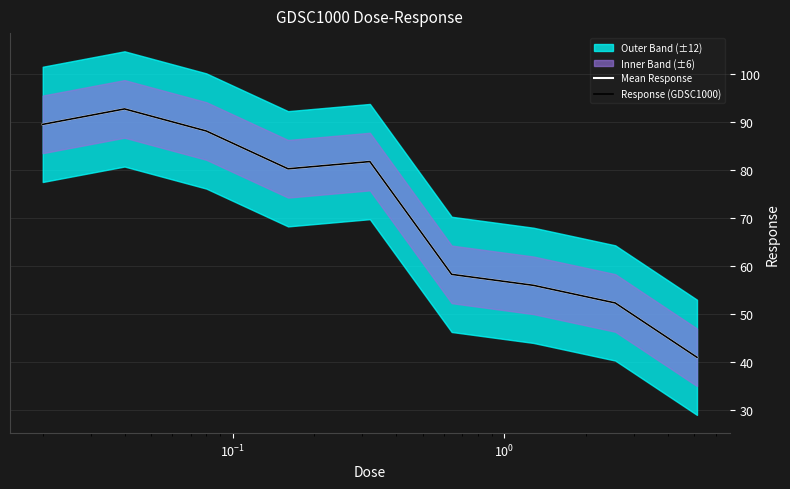

Does the chart display data point markers on the line(s)?

No